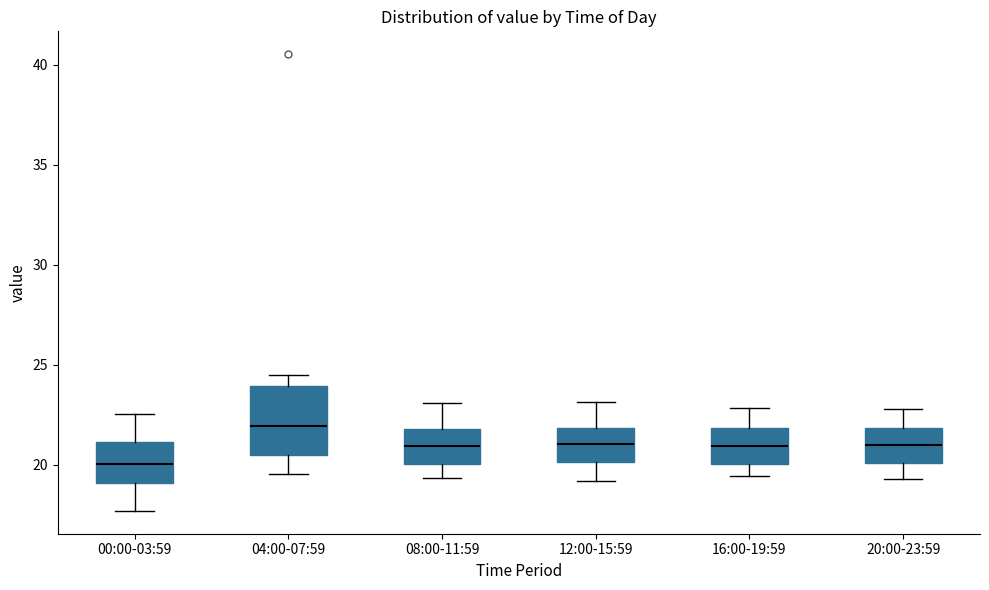

Where does the median line of the box for 08:00-11:59 sit on the y-axis? The values are not printed on the chart, so give them approximately, as read against the axis.

21.0